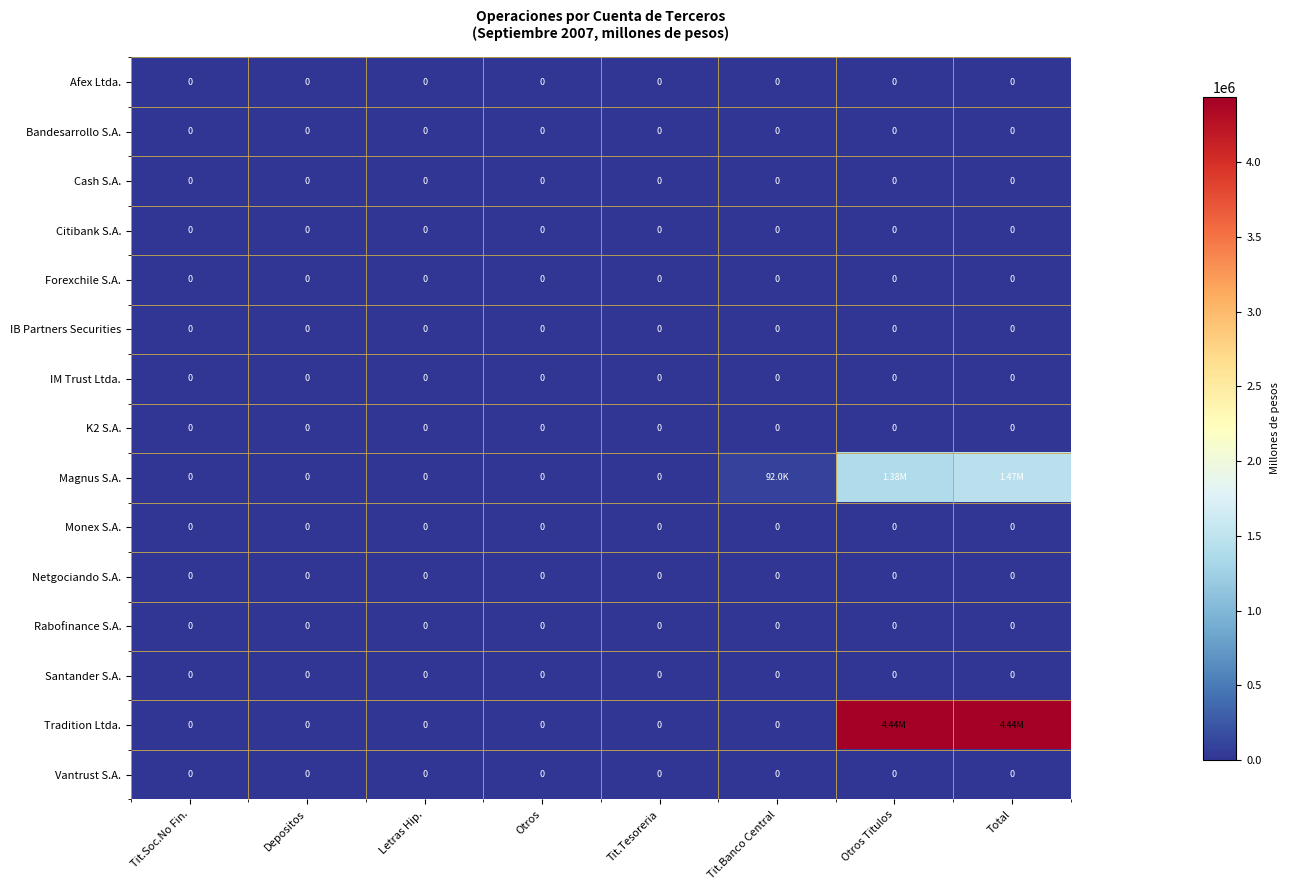

The value of Vantrust S.A. at Letras Hip. is 0.0. True or false?

True